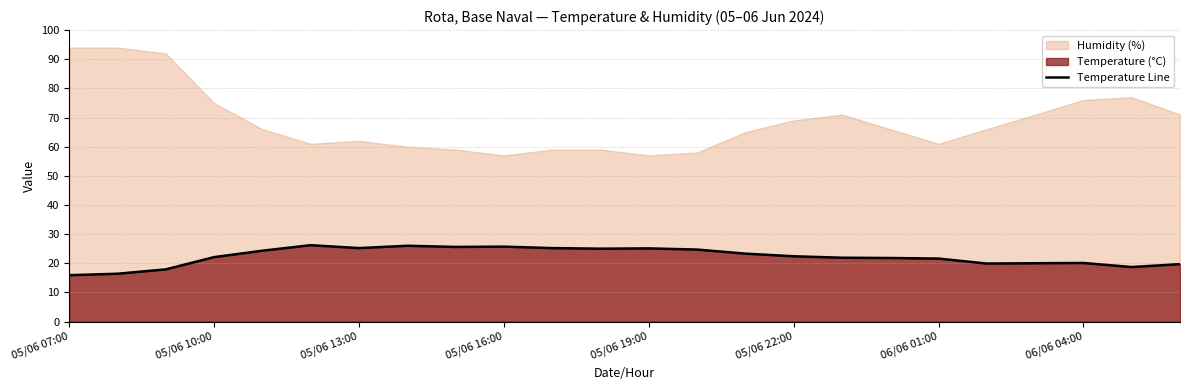

What is the minimum value for Temperature Line?

15.9